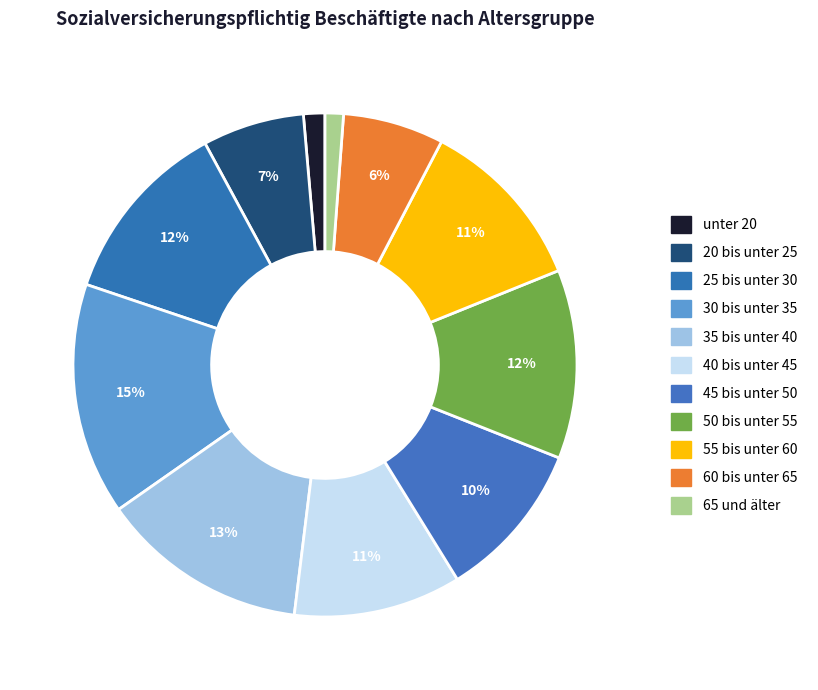

The 45 bis unter 50 slice represents 10% of the pie. True or false?

True